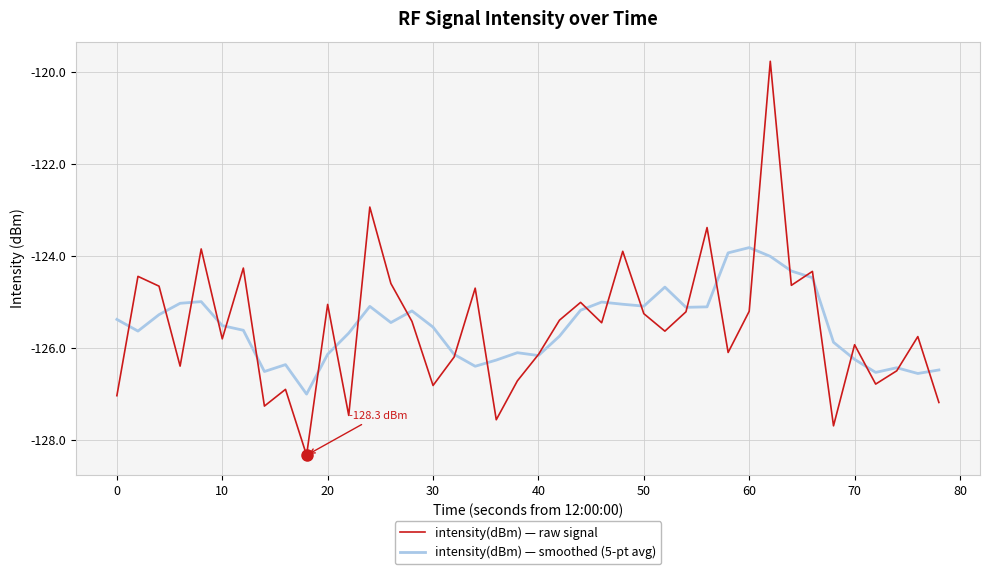

List the series in order of their peak value, lowest first.

intensity(dBm) — smoothed (5-pt avg), intensity(dBm) — raw signal